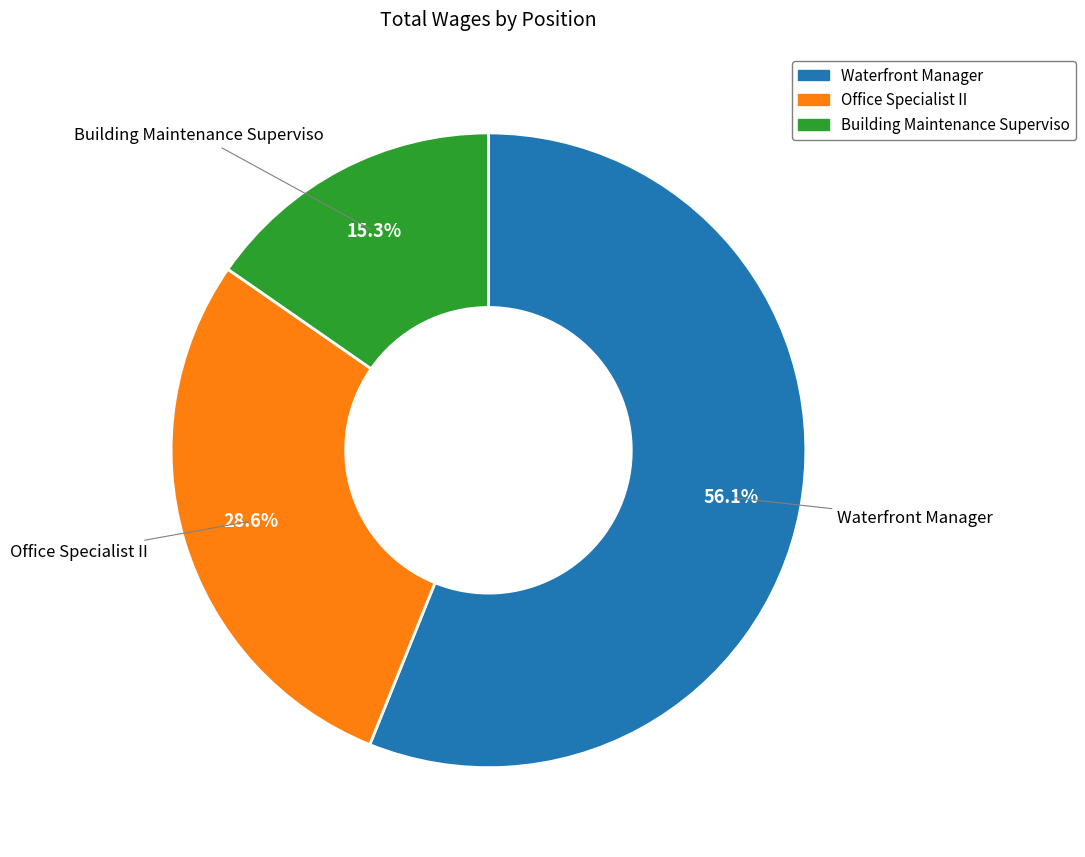

To the nearest percent, what is the average slice percentage?

33%